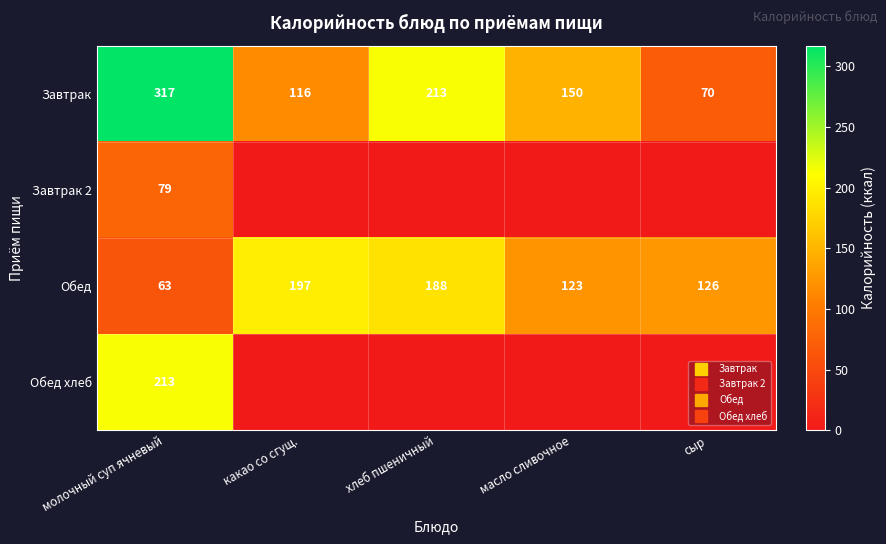

At which label is Обед closest to 130?

сыр